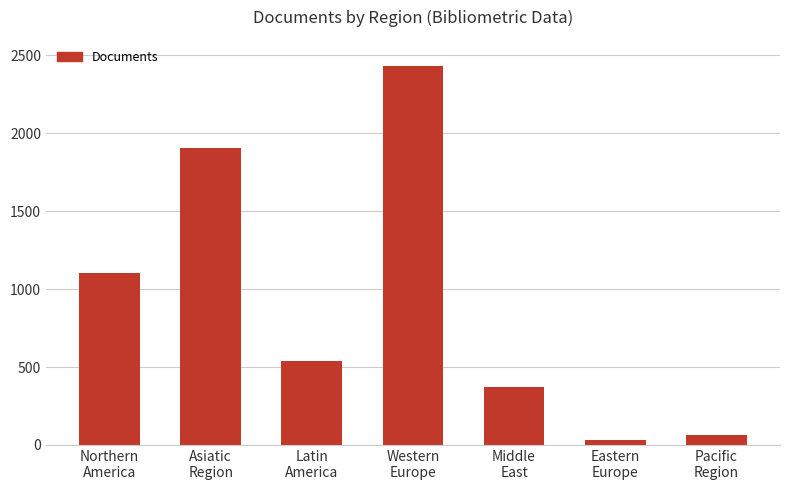

What is the minimum value shown in the chart?

32